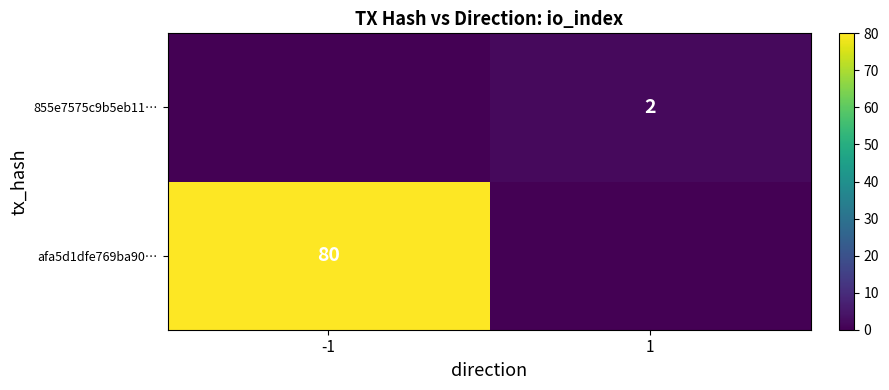

Is the value of afa5d1dfe769ba90… at -1 greater than the value of 855e7575c9b5eb11… at 1?

Yes